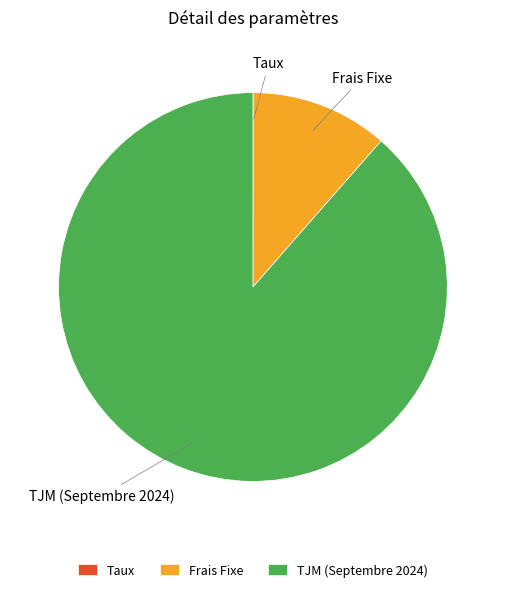

Which category has the biggest portion of the pie?

TJM (Septembre 2024)